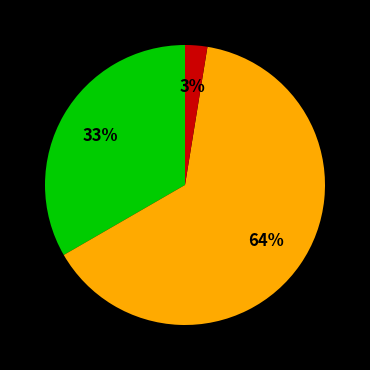

Is there any slice that represents more than half of the pie?

Yes